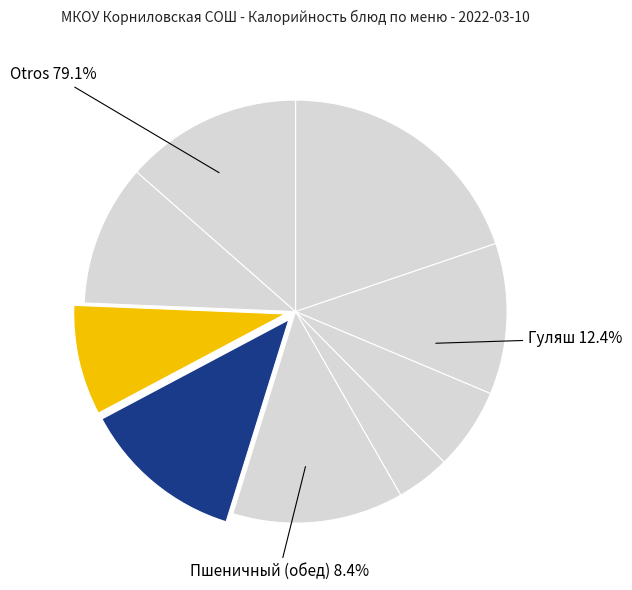

True or false: Салат из свеклы с чесноком accounts for 4% of the total.

True